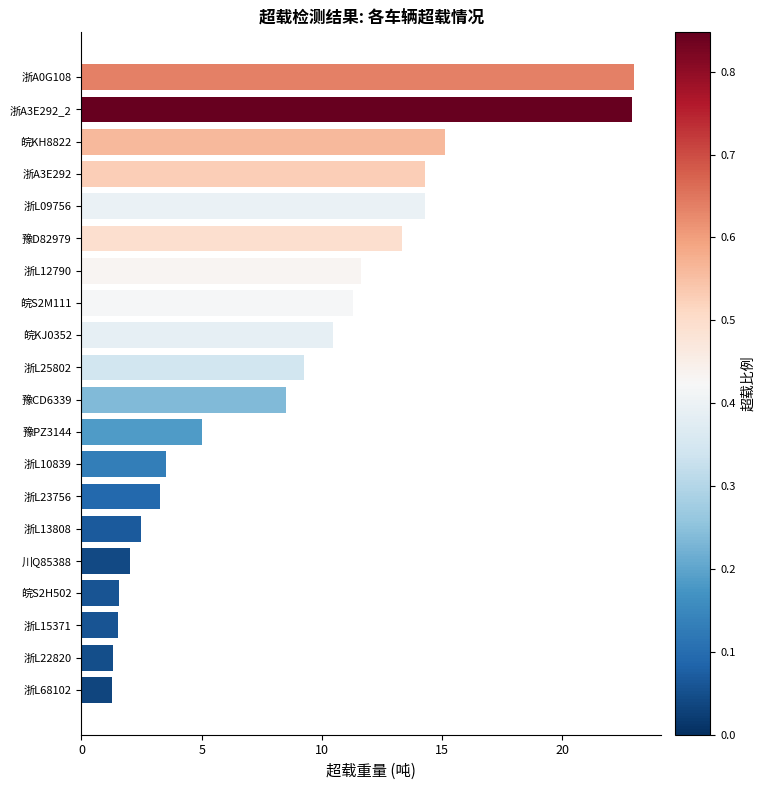

How many categories are shown in the chart?

20